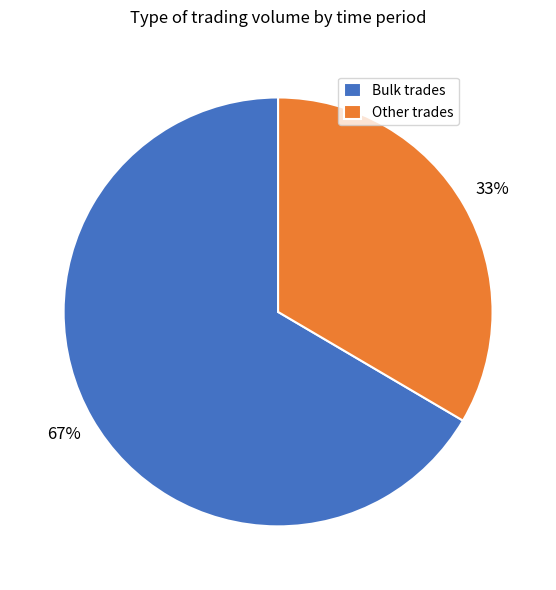

Approximately how many times larger is the value at Bulk trades compared to Other trades?

2.0